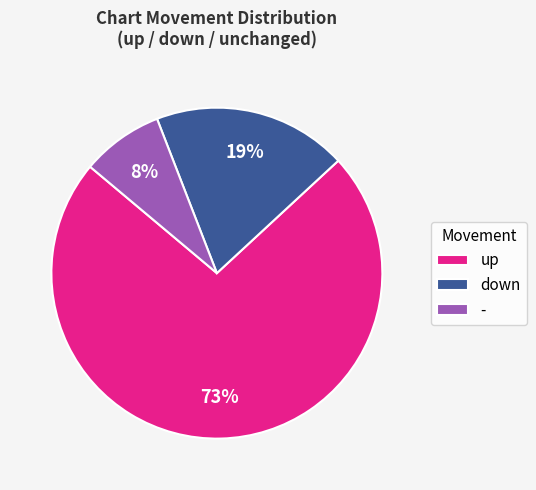

To the nearest percent, what is the average slice percentage?

33%